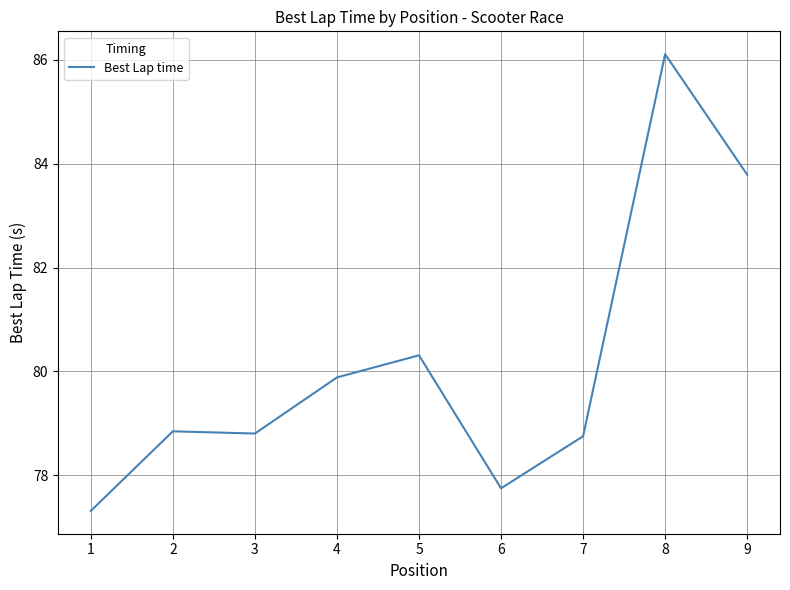

What is the difference between the maximum and minimum values?

8.8